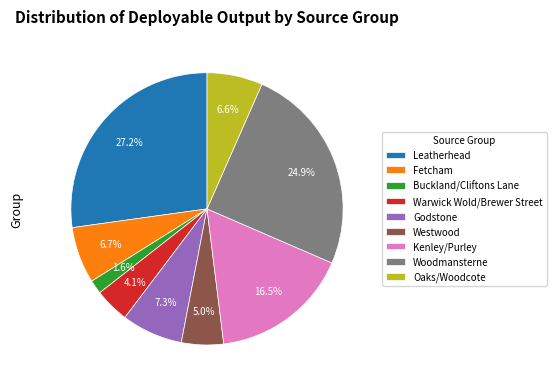

Is it true that Oaks/Woodcote is 7% of the pie?

True